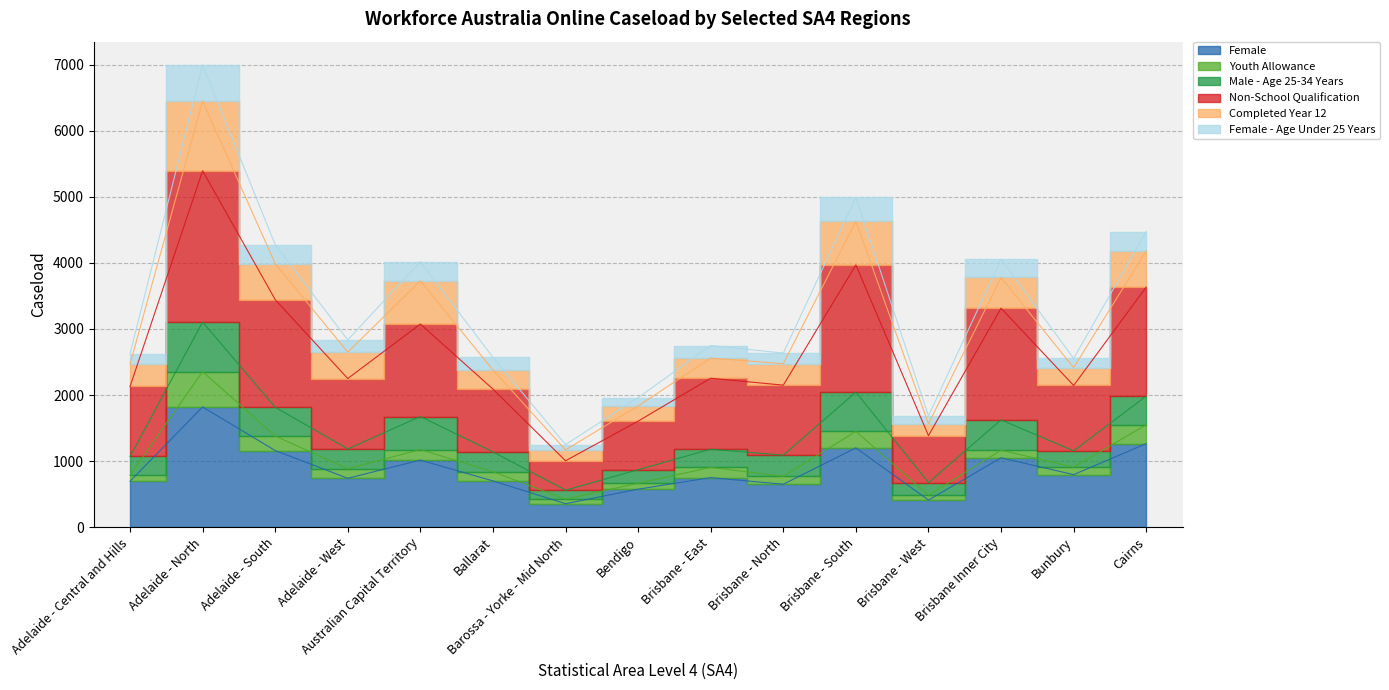

True or false: Male - Age 25-34 Years and Non-School Qualification intersect in this chart.

False